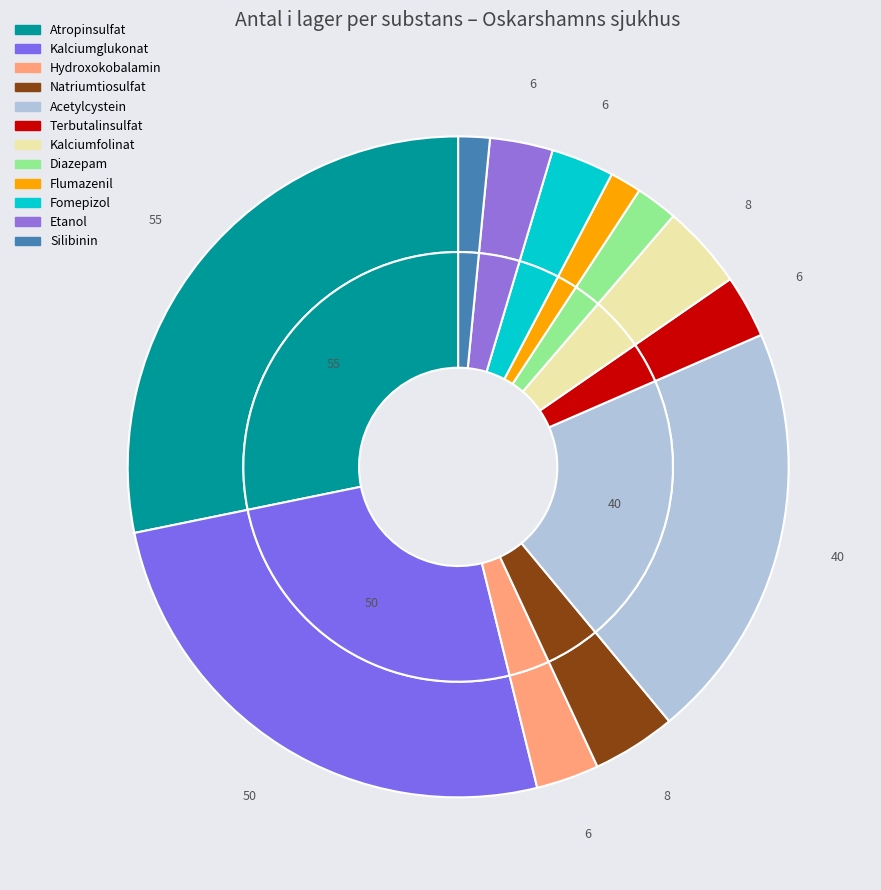

To the nearest percent, what is the combined percentage of Natriumtiosulfat and Kalciumfolinat?

8%